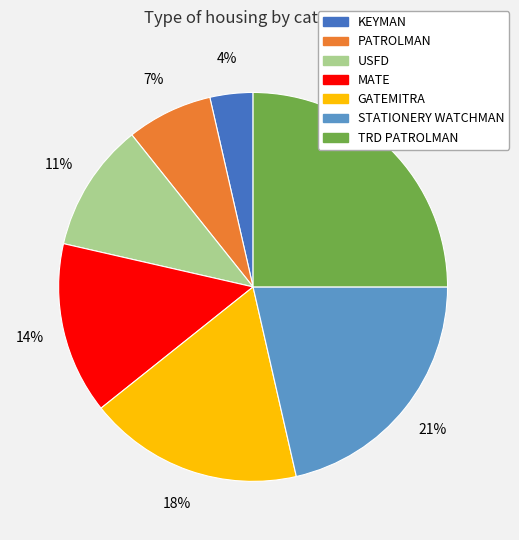

How many slices are in this pie chart?

7